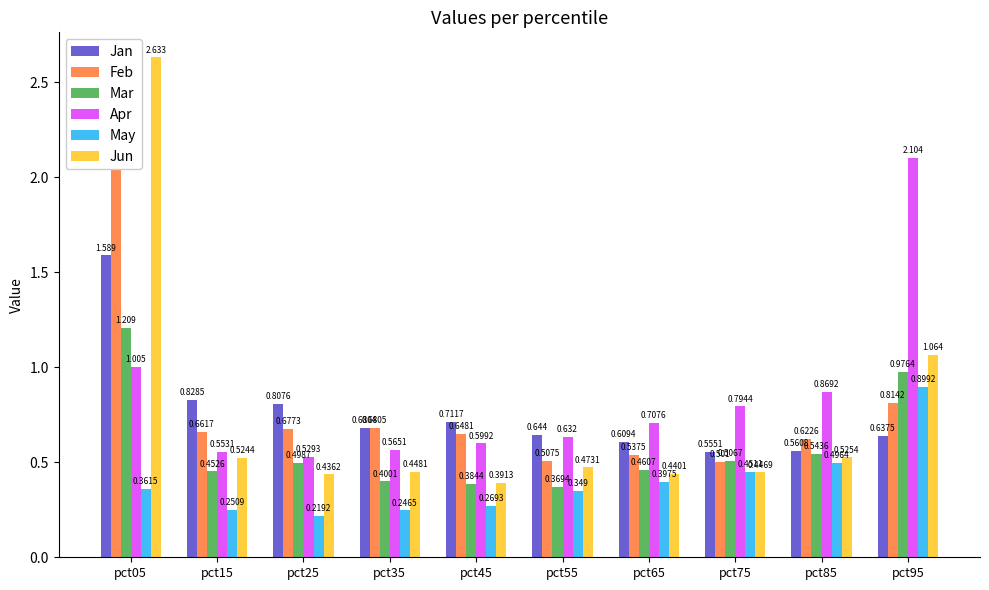

What is the value of the Feb bar at the 7th from the left?

0.5